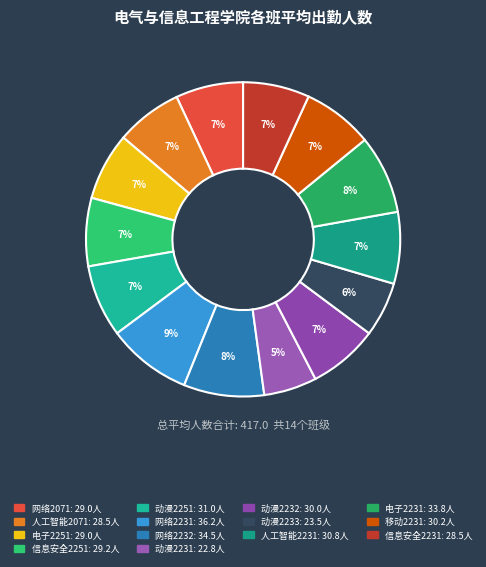

What is the largest slice in the pie chart?

网络2231